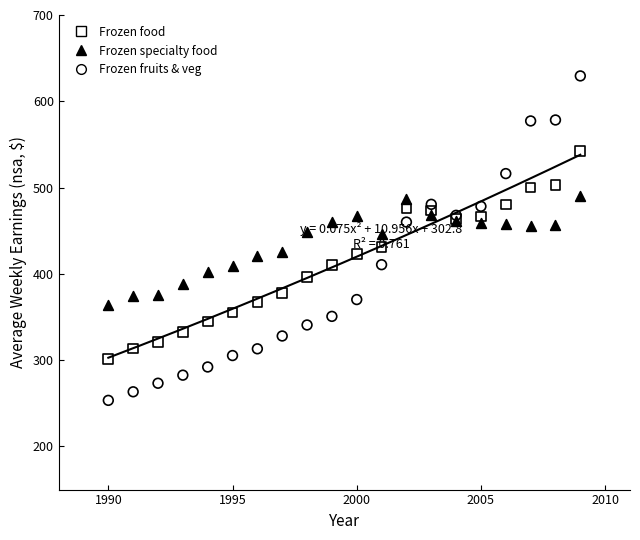

Which series has the largest Y range (max minus min)?

Frozen fruits & veg